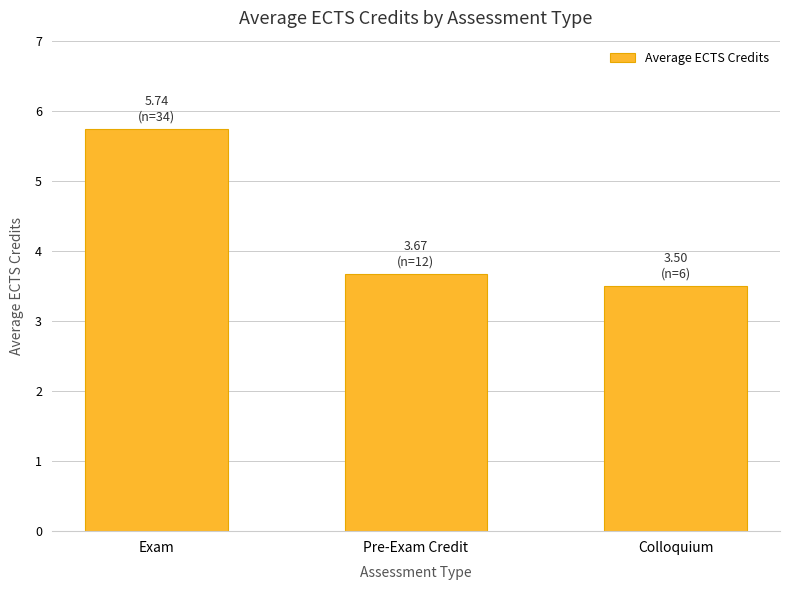

Are the bars grouped side by side (vs. stacked)?

No